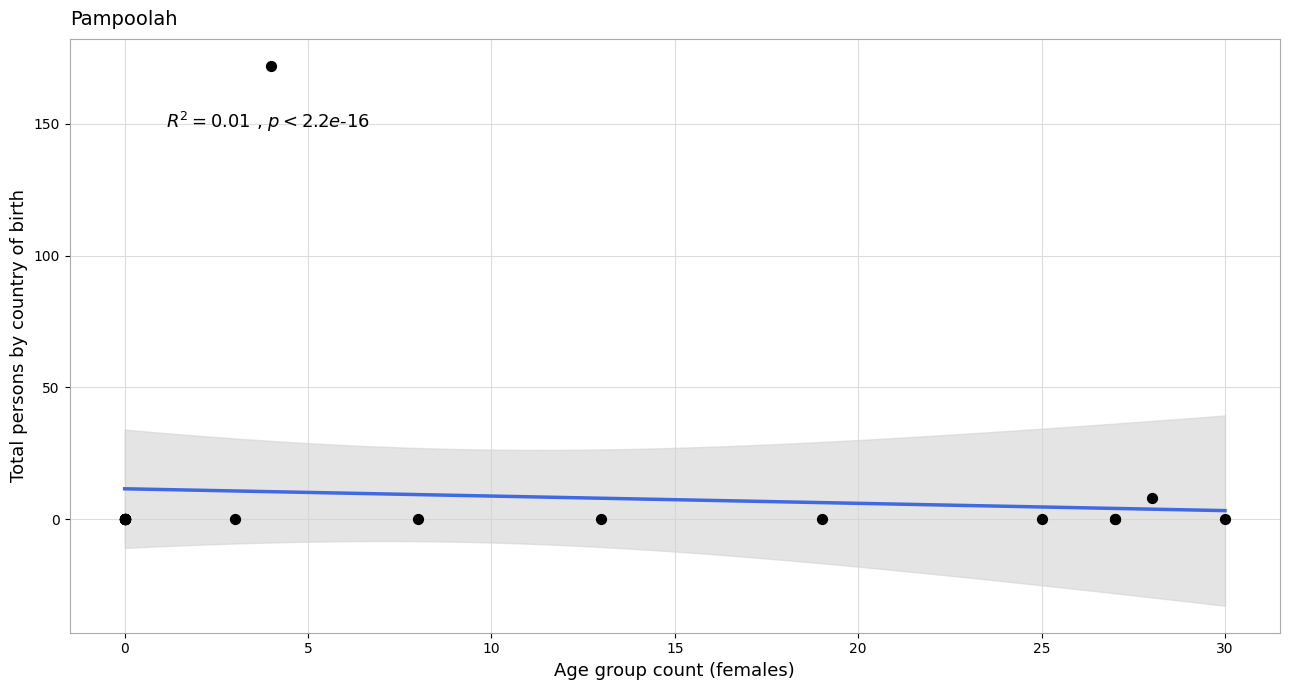

What Y value in the scatter plot is closest to 86?

8